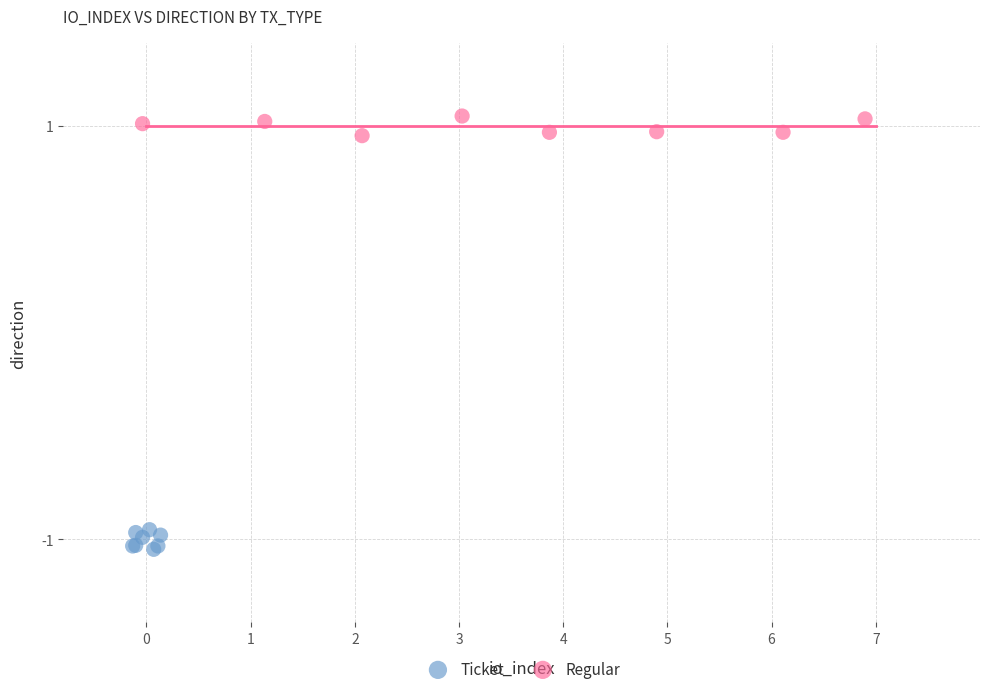

Which series contains the lowest Y value?

Ticket